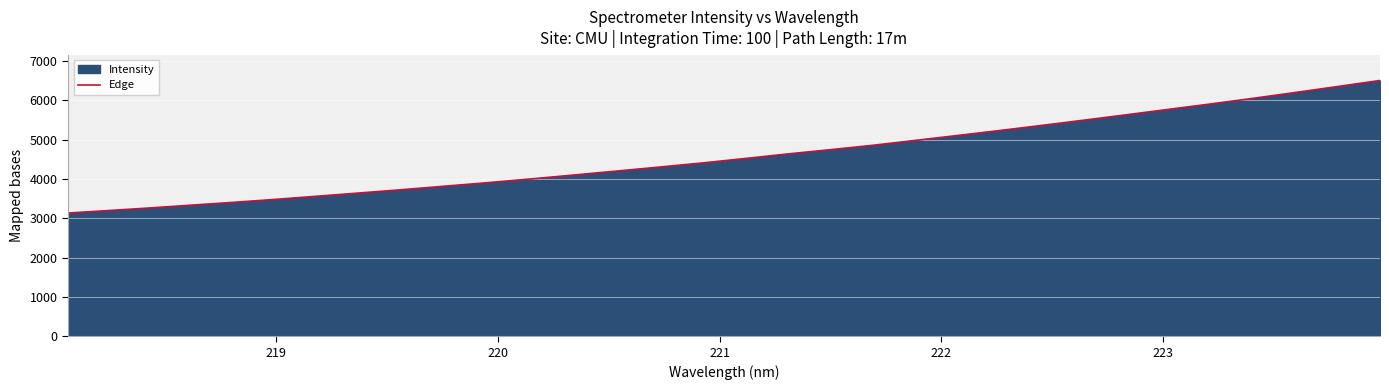

What is the greatest value displayed?

6503.1